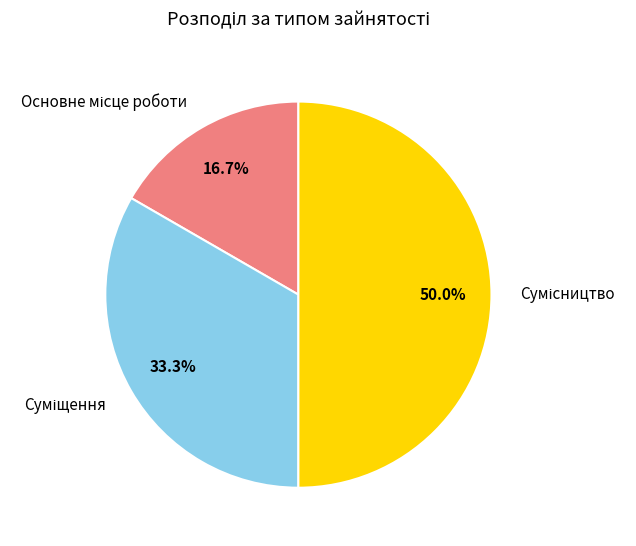

To the nearest percent, what is the difference between the Основне місце роботи and Сумісництво slice percentages?

33%